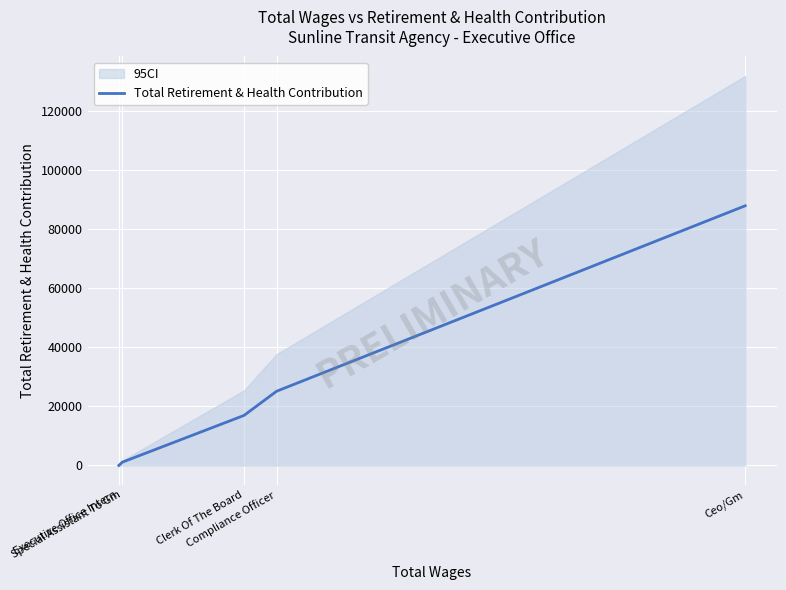

At which label is the value closest to 43942?

Compliance Officer